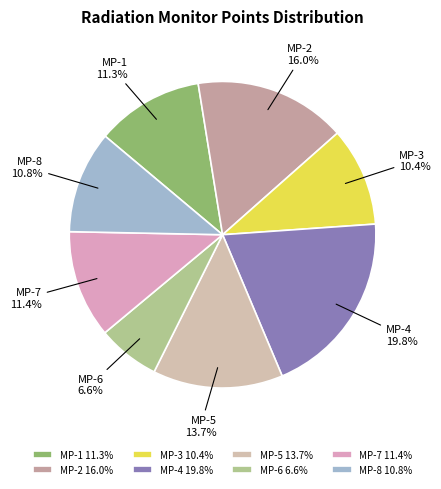

Between MP-2 and MP-5, which is larger?

MP-2